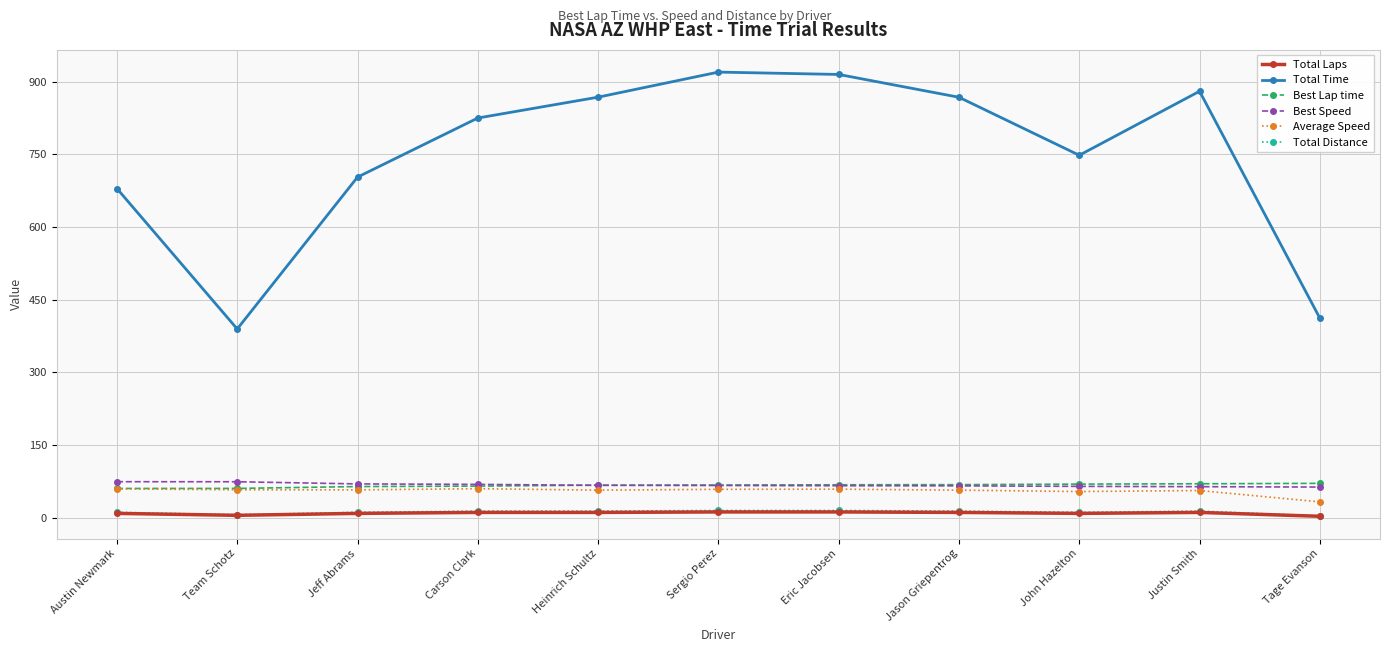

What is the total value across all series at Carson Clark?

1044.3